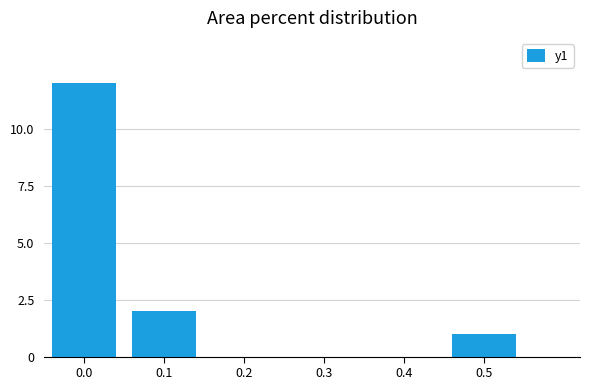

Between 0.5 and 0.2, which is larger?

0.5